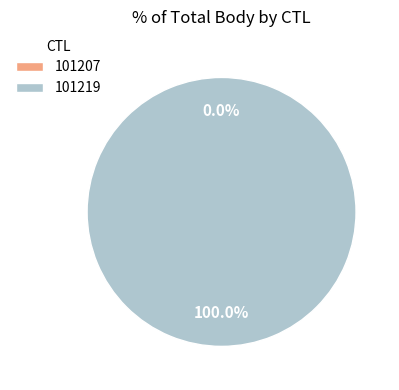

Is 101219 the majority of the pie?

Yes